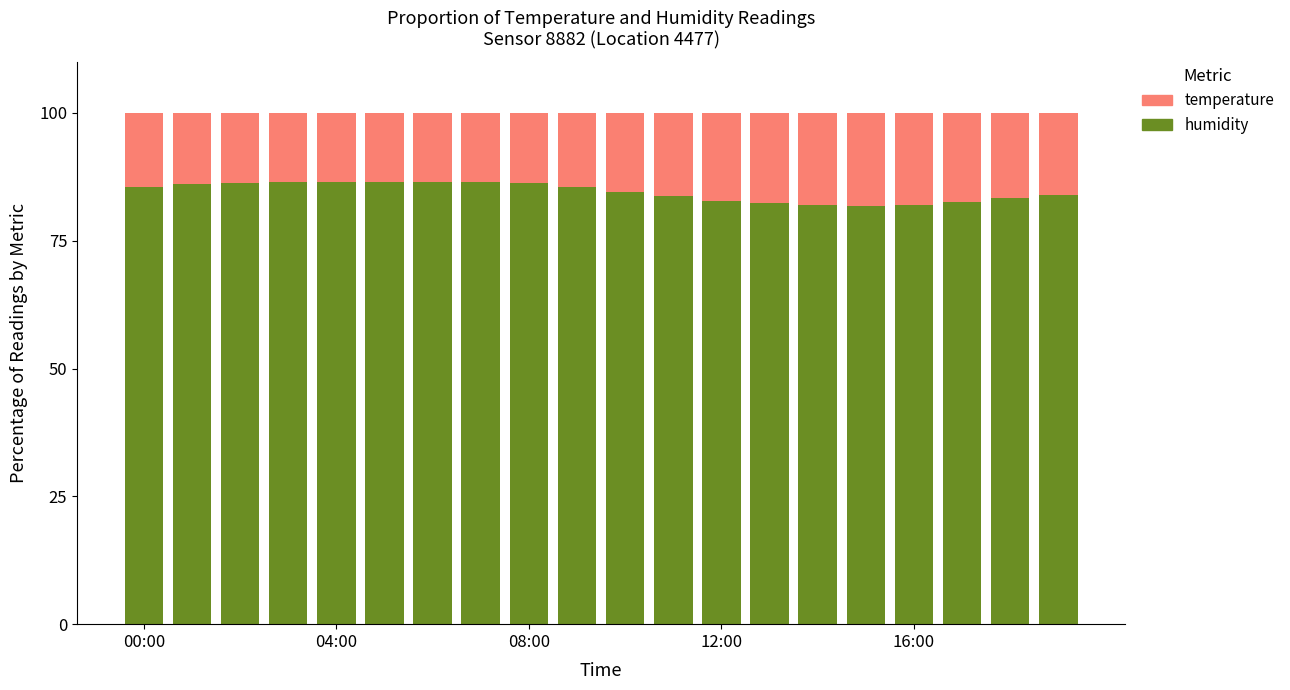

How many bars are there in total?

20